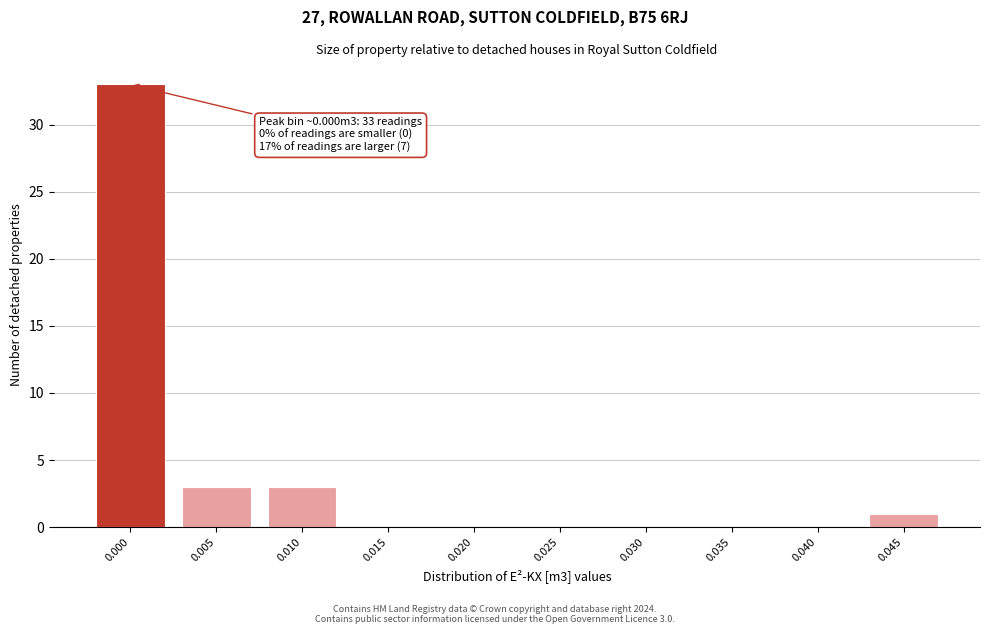

Reading right to left, what are all the values shown in this chart?

0.045=1	0.040=0	0.035=0	0.030=0	0.025=0	0.020=0	0.015=0	0.010=3	0.005=3	0.000=33